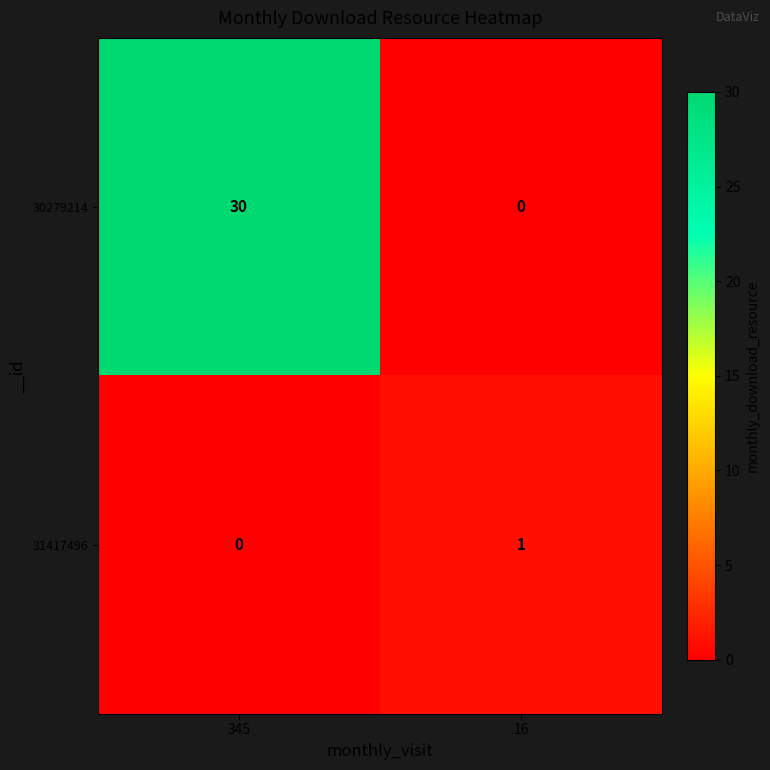

Where is 31417496 nearest to the value 0?

345